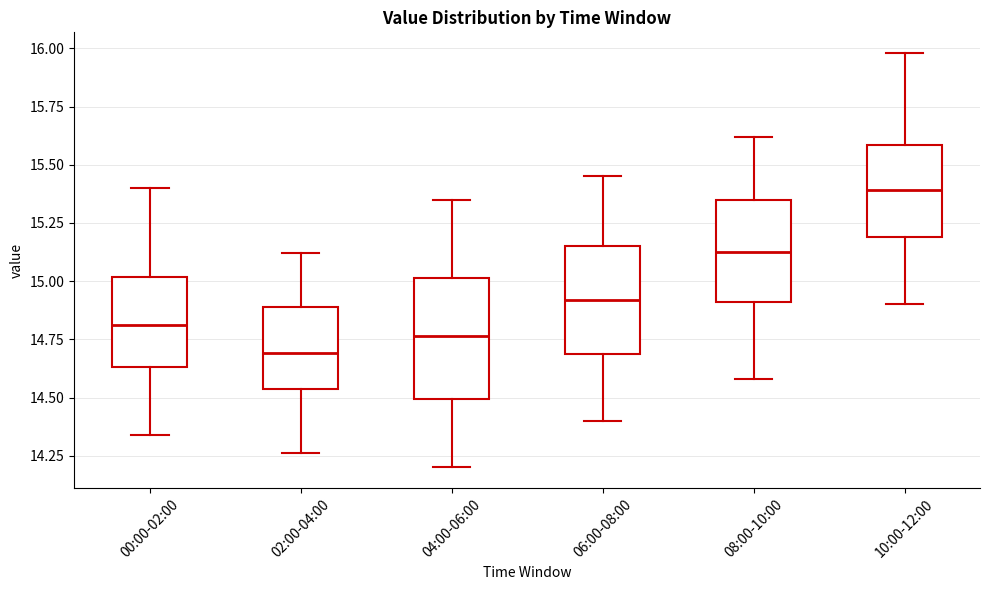

Which box's median line is the highest?

10:00-12:00